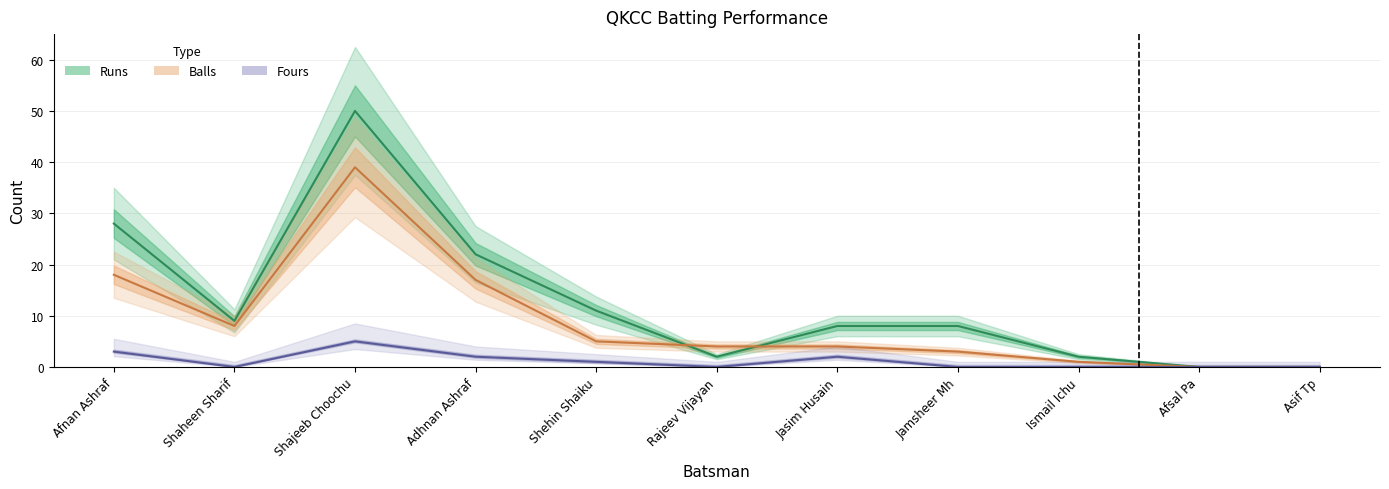

What are all the series names shown in the legend?

Runs, Balls, Fours